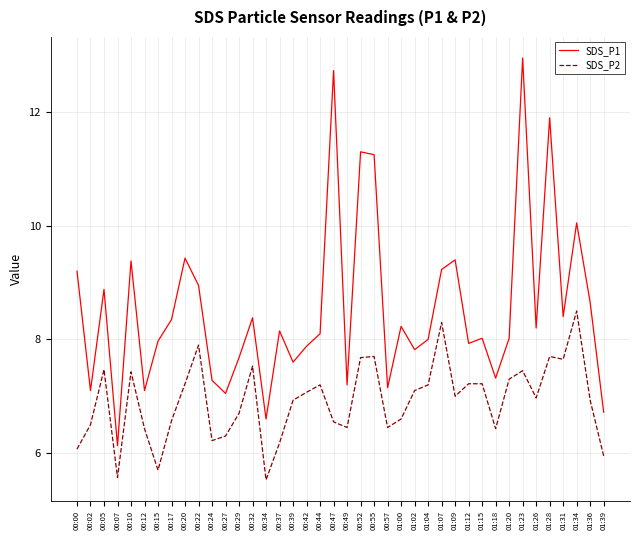

True or false: SDS_P1 and SDS_P2 intersect in this chart.

False